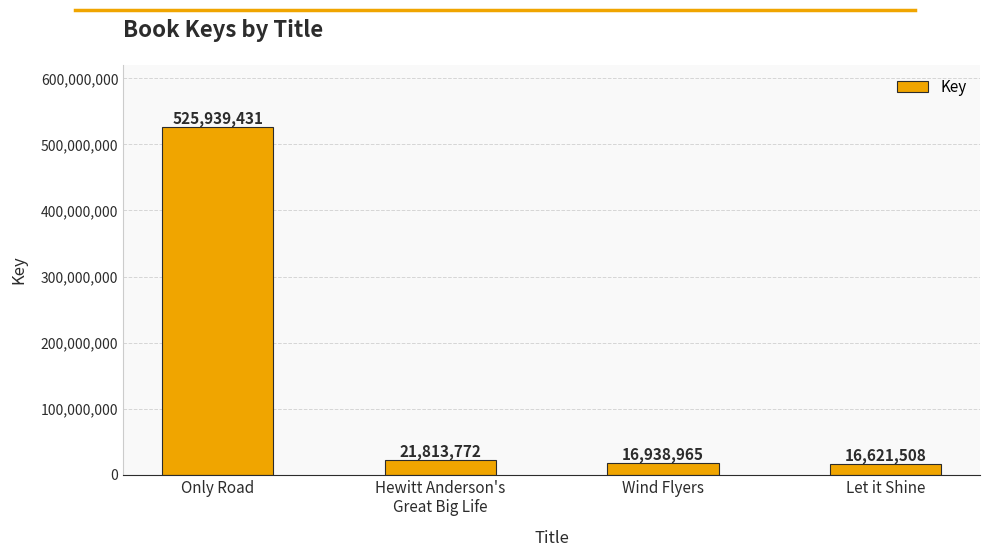

What is the greatest value displayed?

525939431